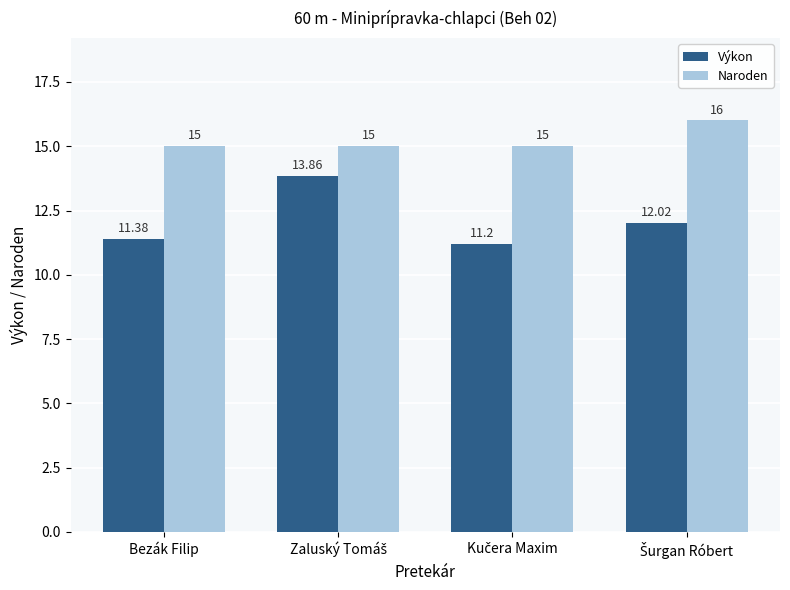

Which series has the widest spread of values?

Výkon